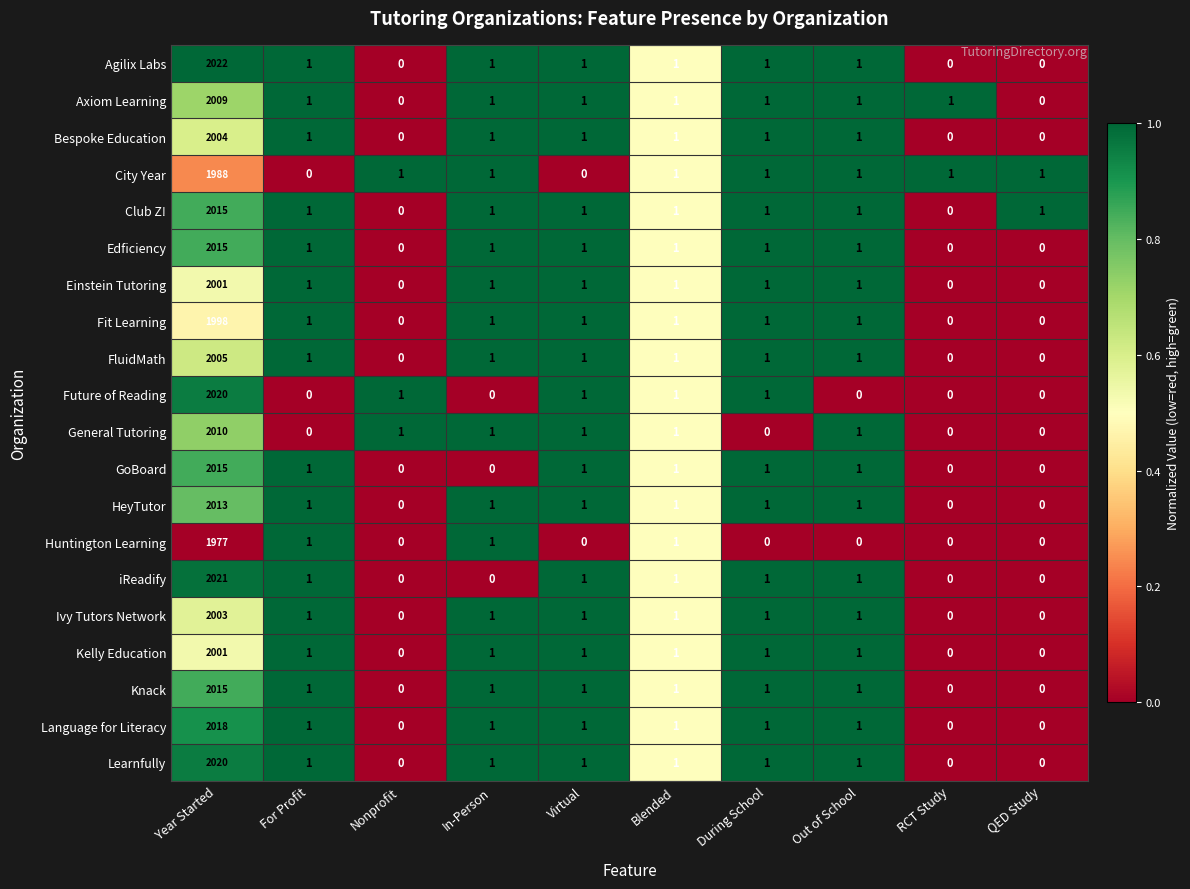

What is the total value across all series at Year Started?

40170